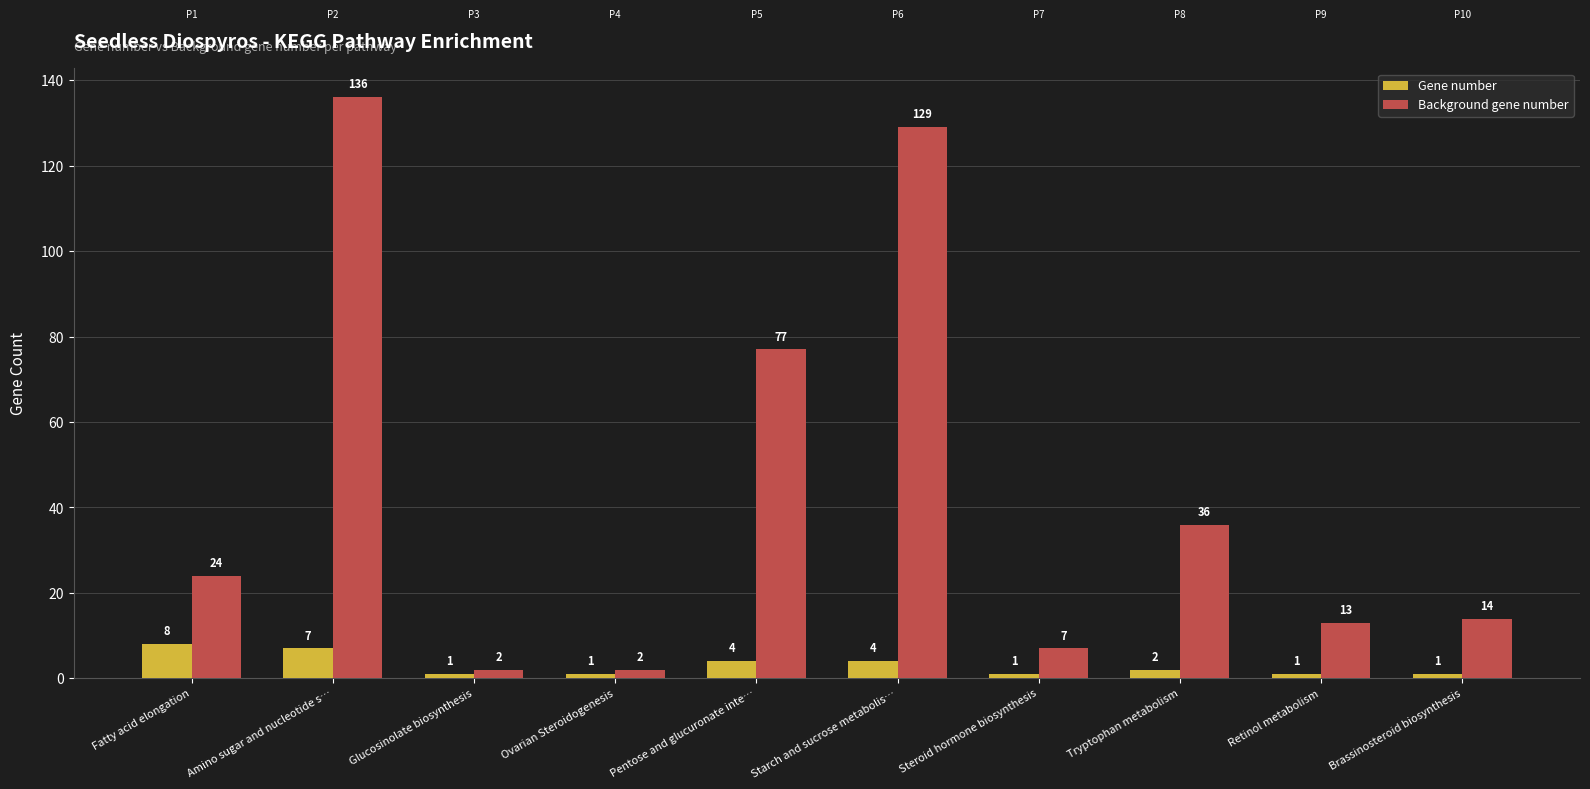

Which label corresponds to the largest value in the chart?

Amino sugar and nucleotide s…